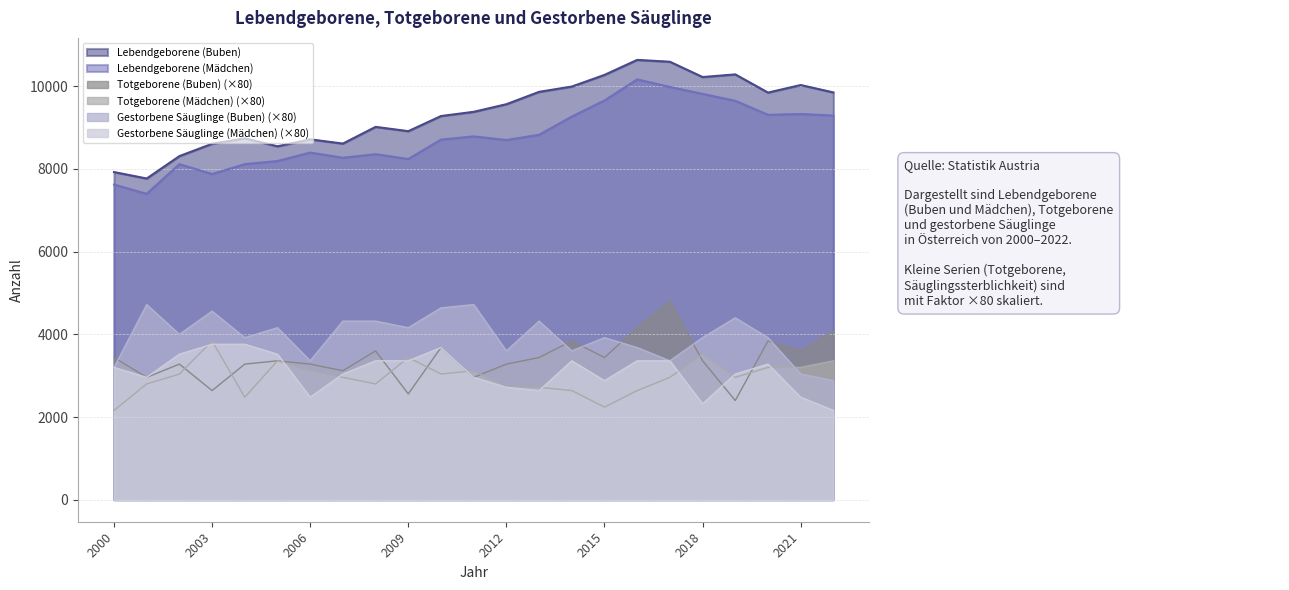

What is the difference between the highest and lowest values at 2017?

7633